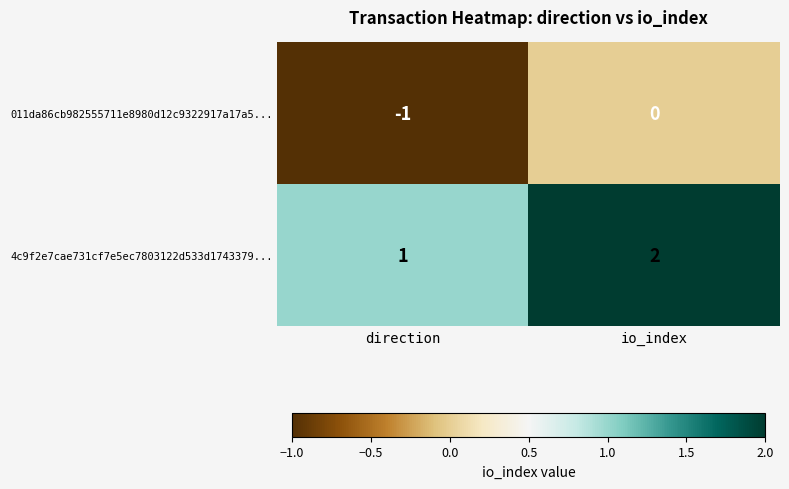

Which series has the largest total across all categories?

4c9f2e7cae731cf7e5ec7803122d533d1743379...